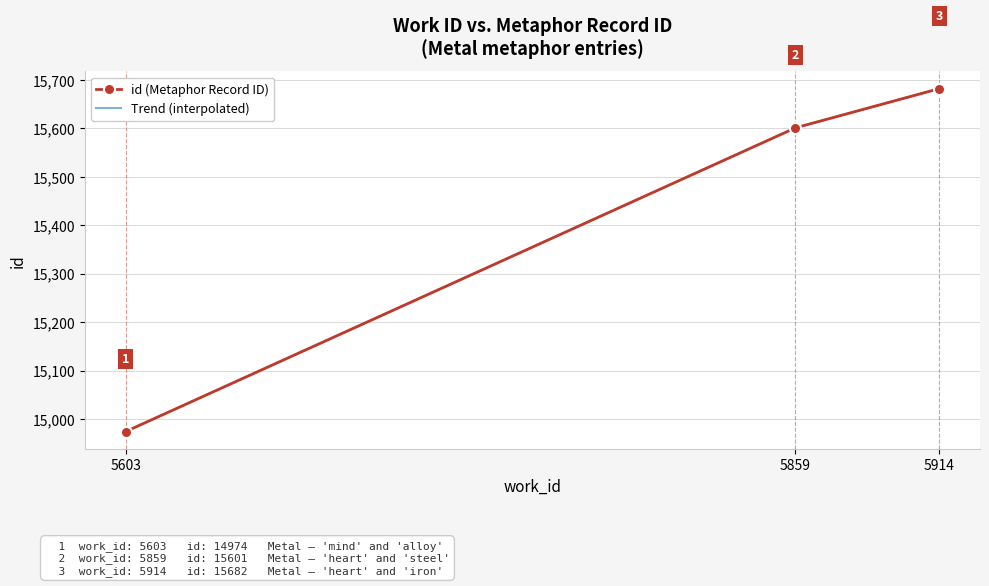

Is it true that the value at 5859 is 7799?

False